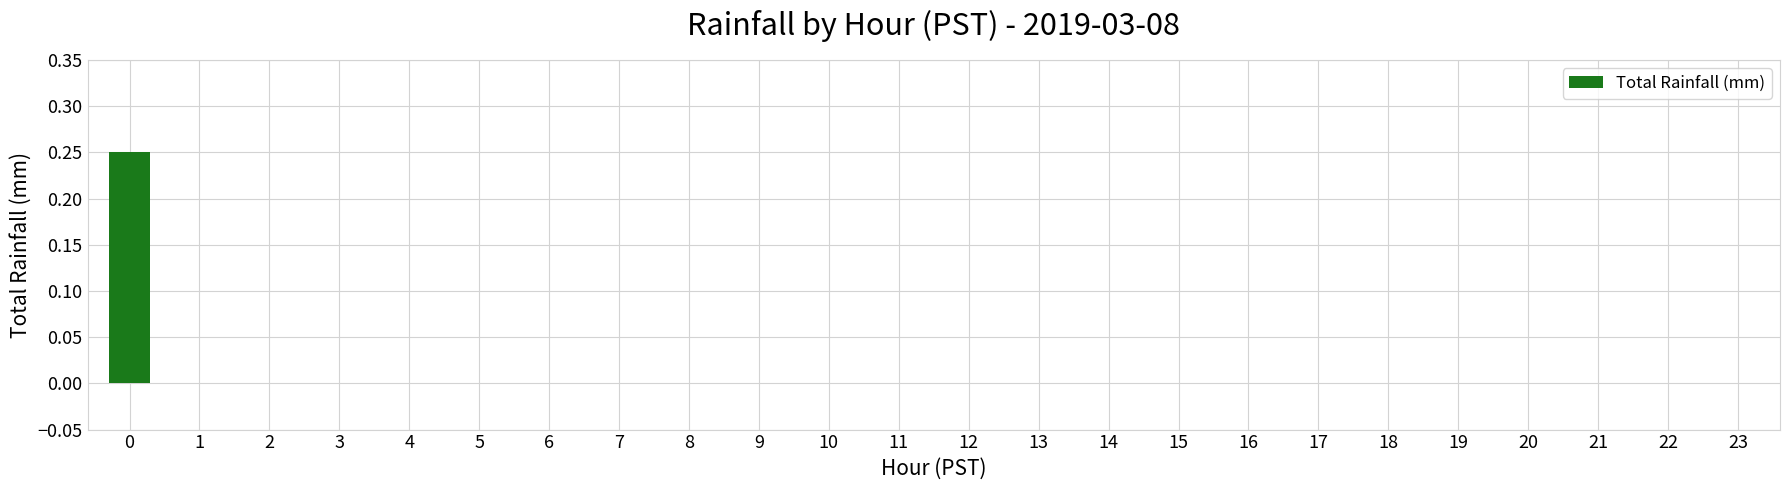

The chart shows a value of 0.0 at 2. True or false?

True